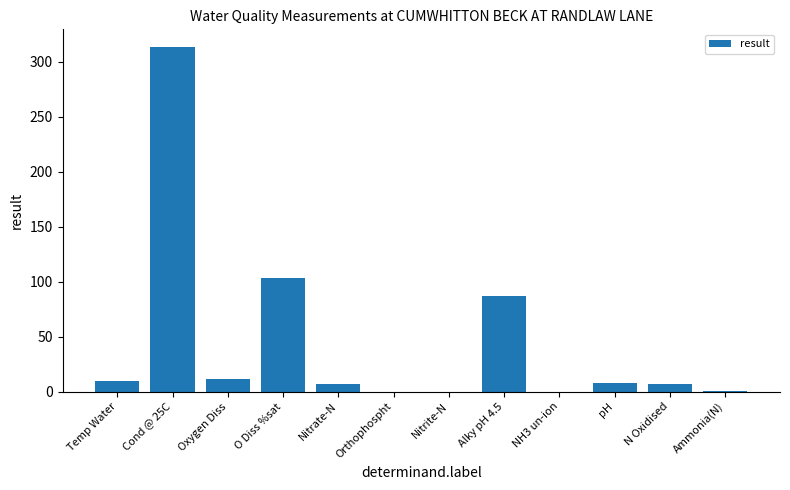

Count the number of categories in the chart.

12